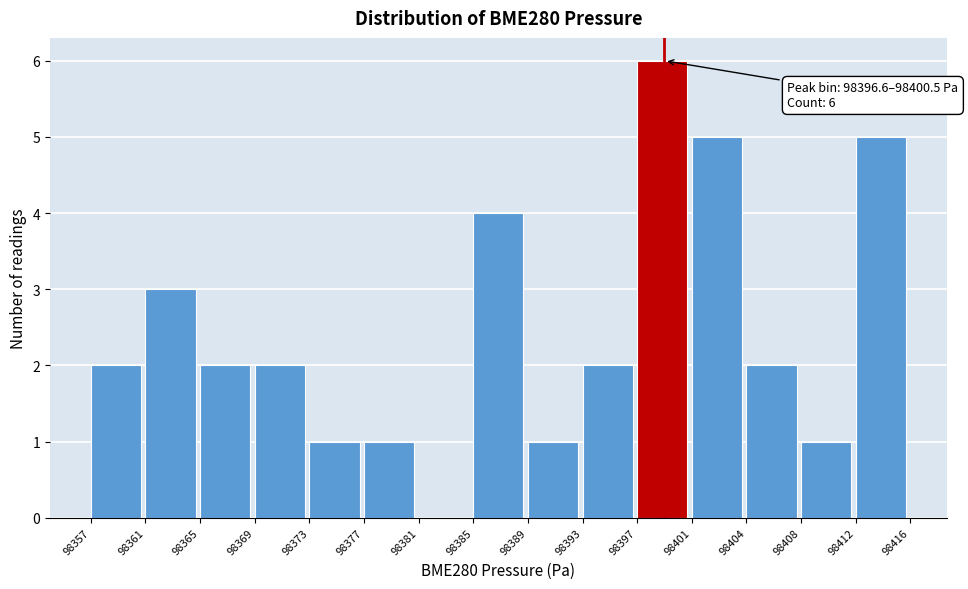

Over which range of the x-axis is the bar tallest?

98397 to 98401